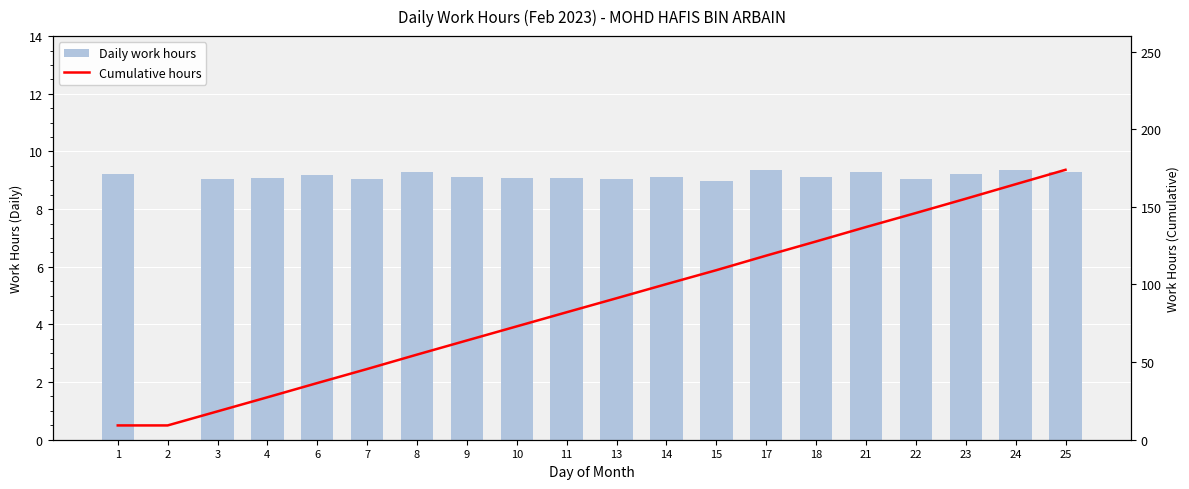

Reading left to right, list all the values displayed in this chart.

Daily work hours: 1=9.2	2=0.0	3=9.1	4=9.1	6=9.2	7=9.1	8=9.3	9=9.1	10=9.1	11=9.1	13=9.0	14=9.1	15=9.0	17=9.4	18=9.1	21=9.3	22=9.0	23=9.2	24=9.3	25=9.3
Cumulative hours: 1=9.2	2=9.2	3=18.3	4=27.3	6=36.5	7=45.6	8=54.8	9=64.0	10=73.0	11=82.1	13=91.2	14=100.2	15=109.2	17=118.6	18=127.7	21=137.0	22=146.0	23=155.2	24=164.6	25=173.9